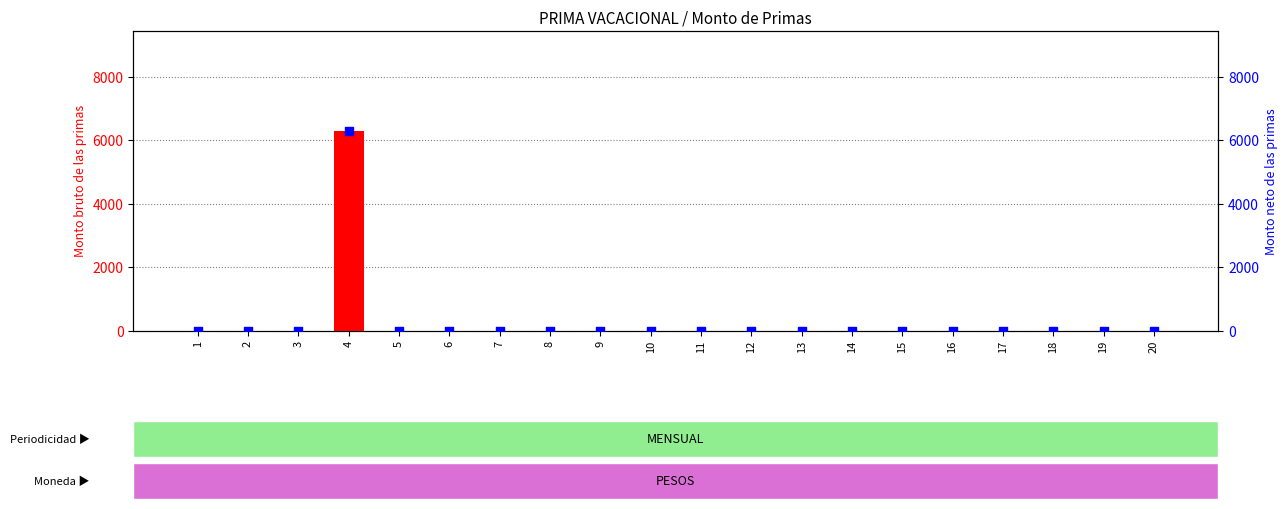

At which category is the sum across all series the highest?

4